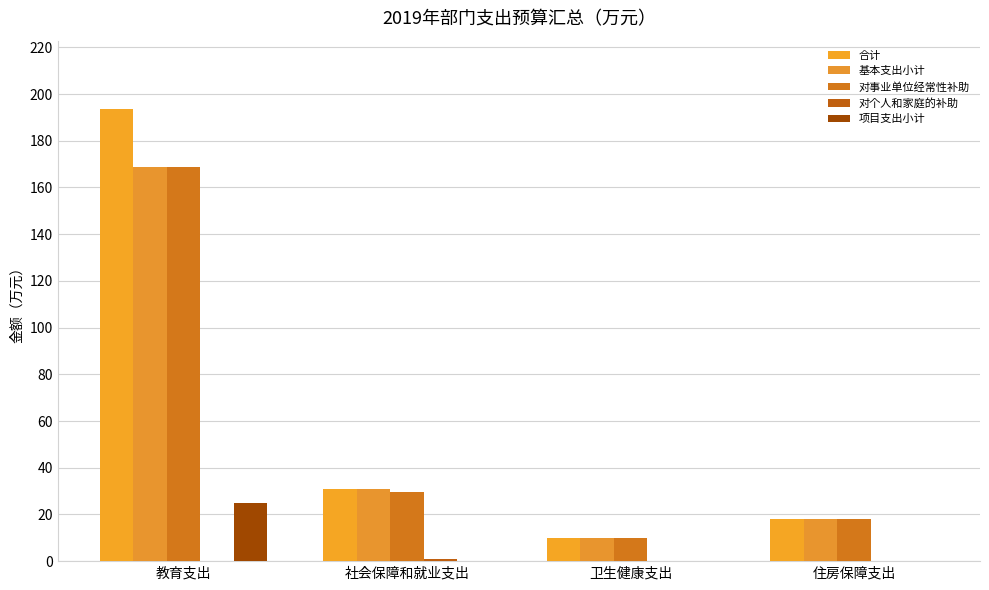

How many distinct data groups are displayed?

5